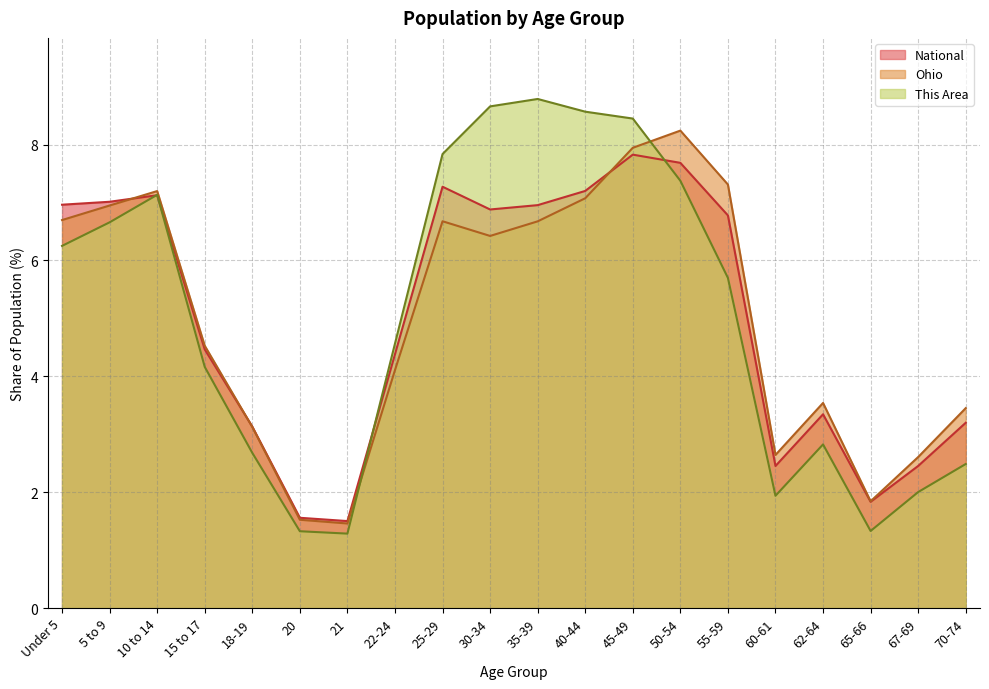

At which label does Ohio first exceed 6?

Under 5